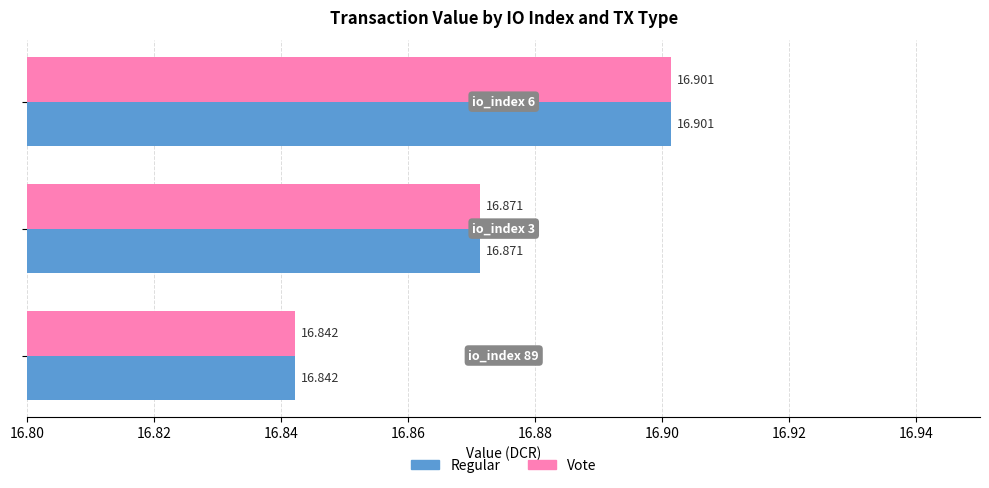

What is the value of the Vote bar at the 1st from the left?

16.8